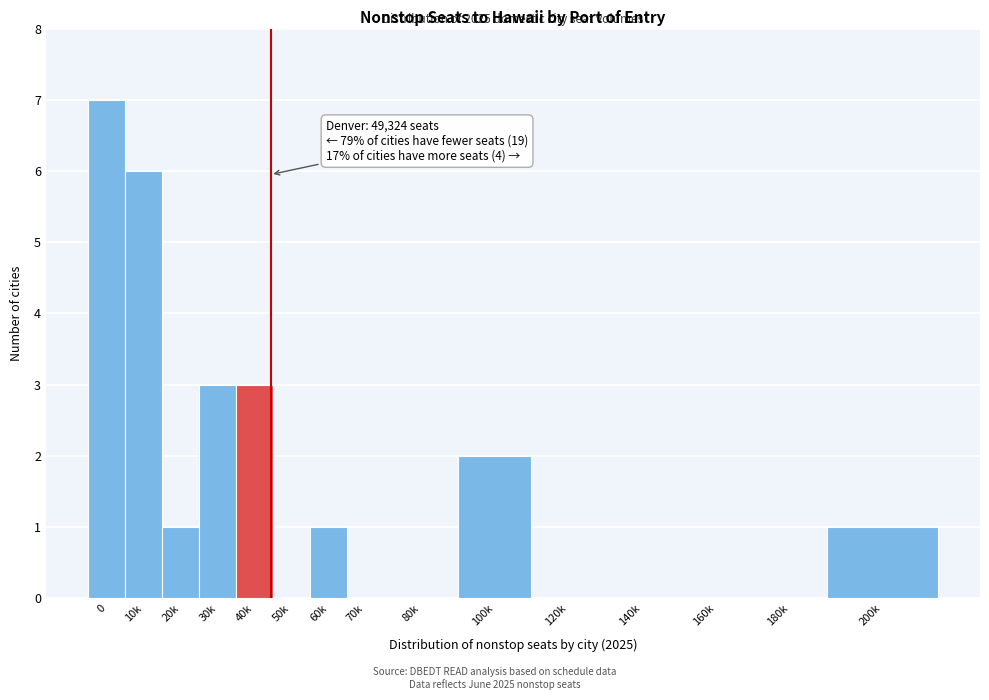

Reading right to left, list all the values displayed in this chart.

200k=1	180k=0	160k=0	140k=0	120k=0	100k=2	80k=0	70k=0	60k=1	50k=0	40k=3	30k=3	20k=1	10k=6	0=7